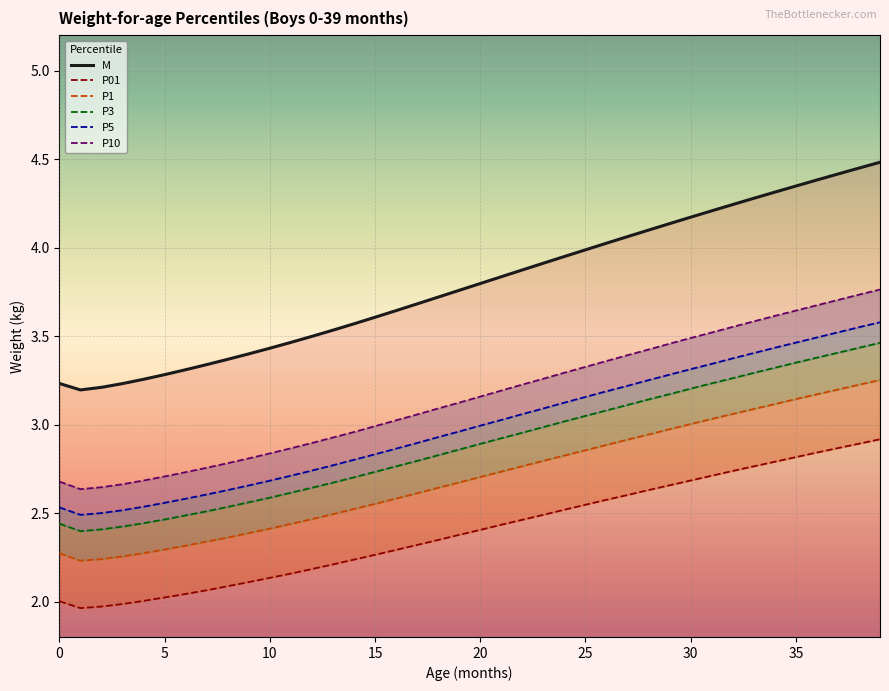

True or false: P3 has a value of 1.0 at 22.

False